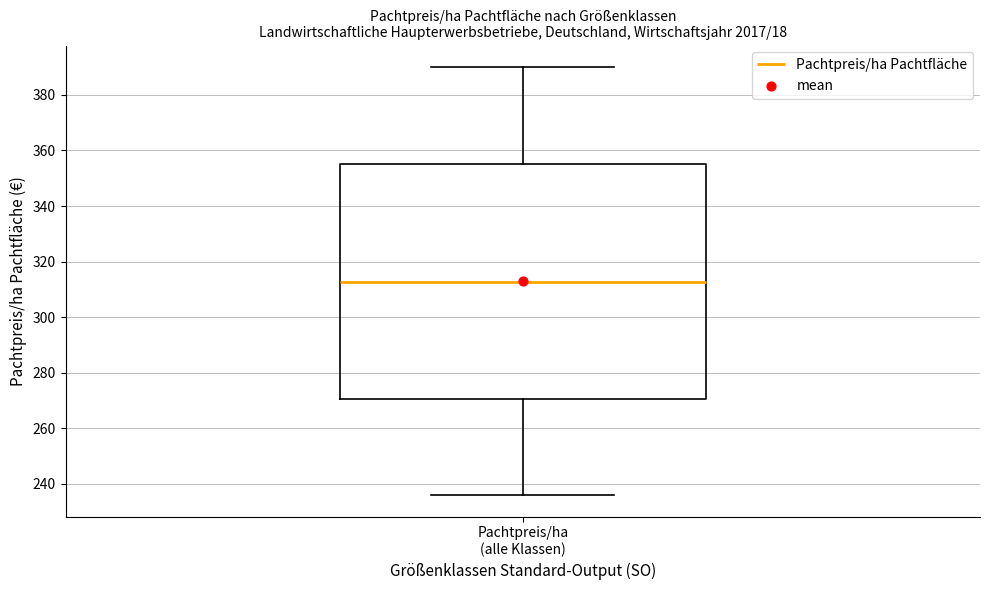

Read this box plot against the y-axis: the position of the median line, the range covered by the box, and the ends of both whiskers. The values are not printed on the chart, so give them approximately, as read against the axis.

median 312, box 270 to 356, whiskers 236 to 390